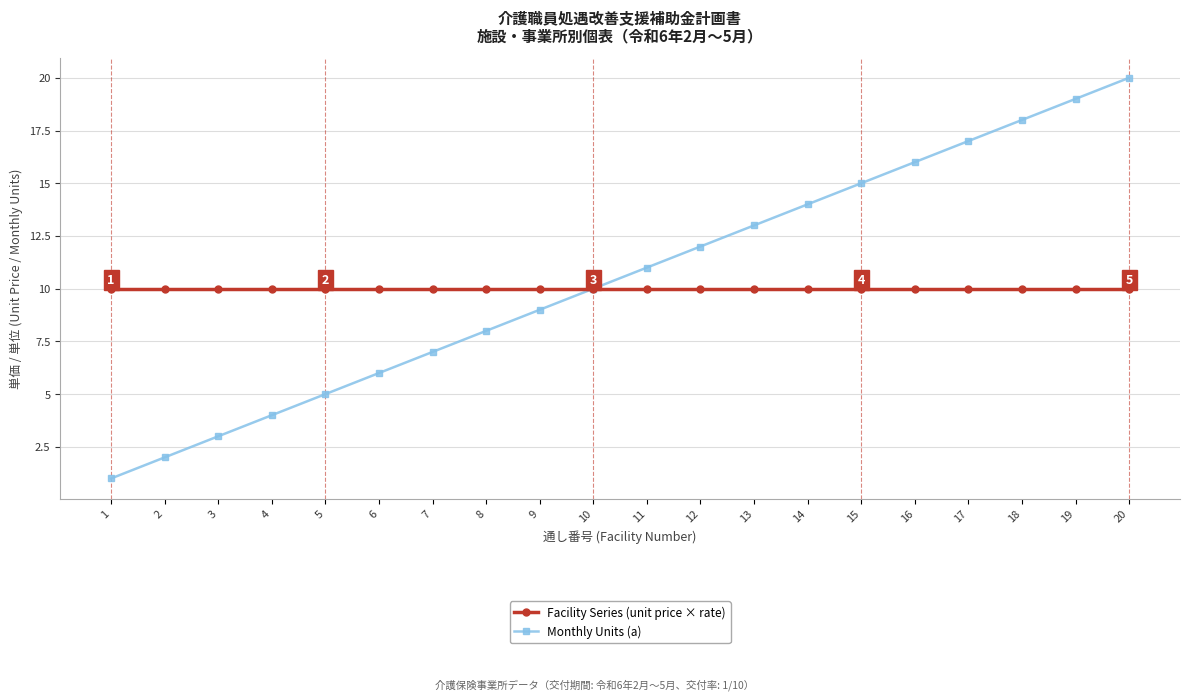

Which series has the largest range (max minus min)?

Monthly Units (a)